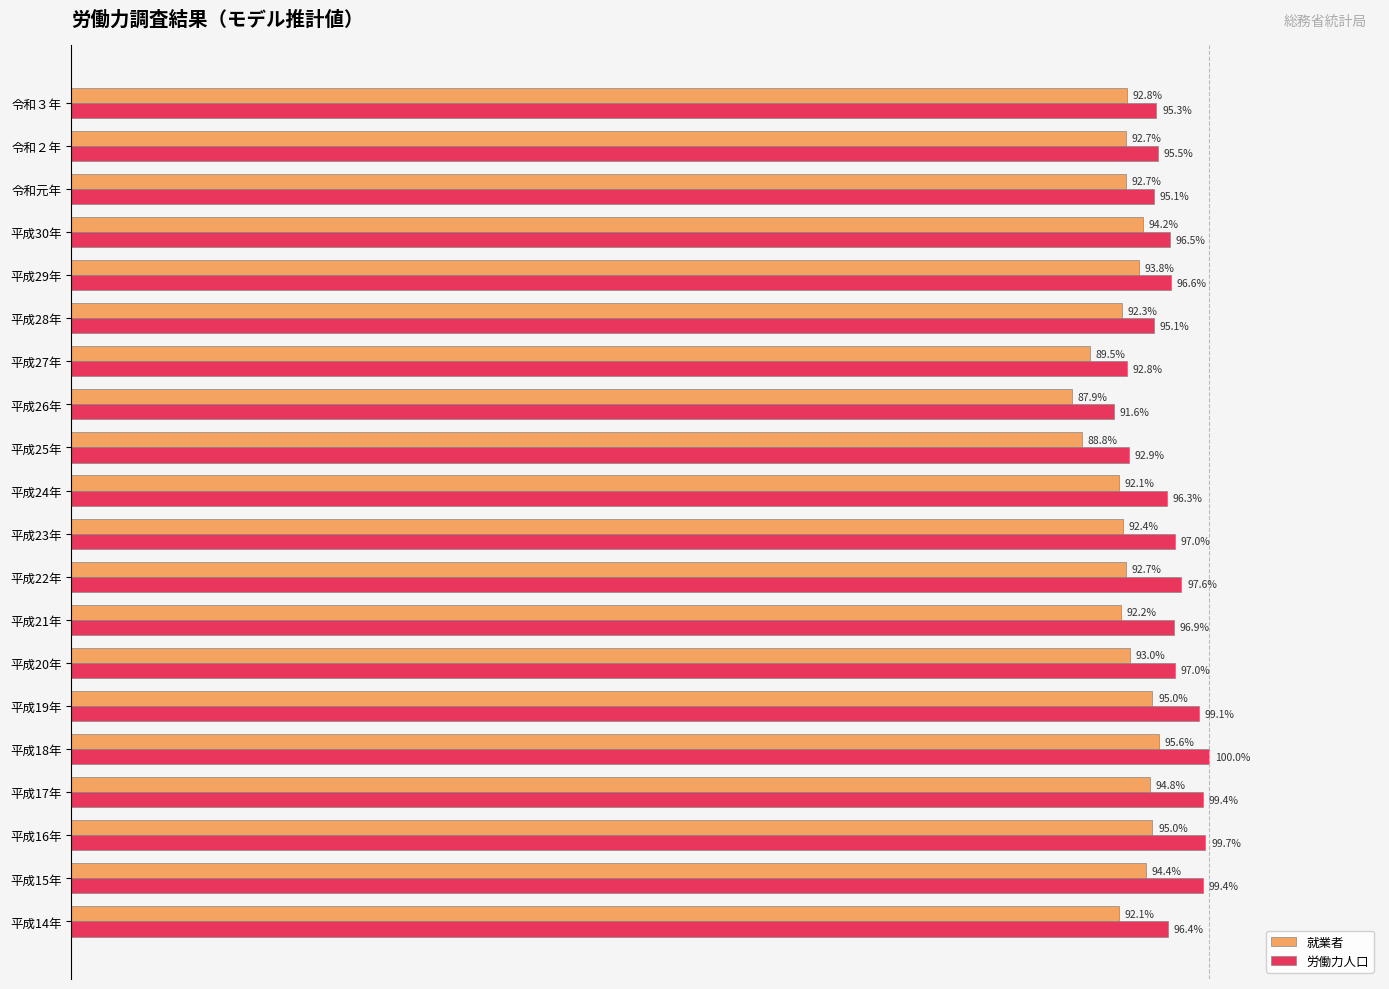

Which label corresponds to the largest value in the chart?

平成18年